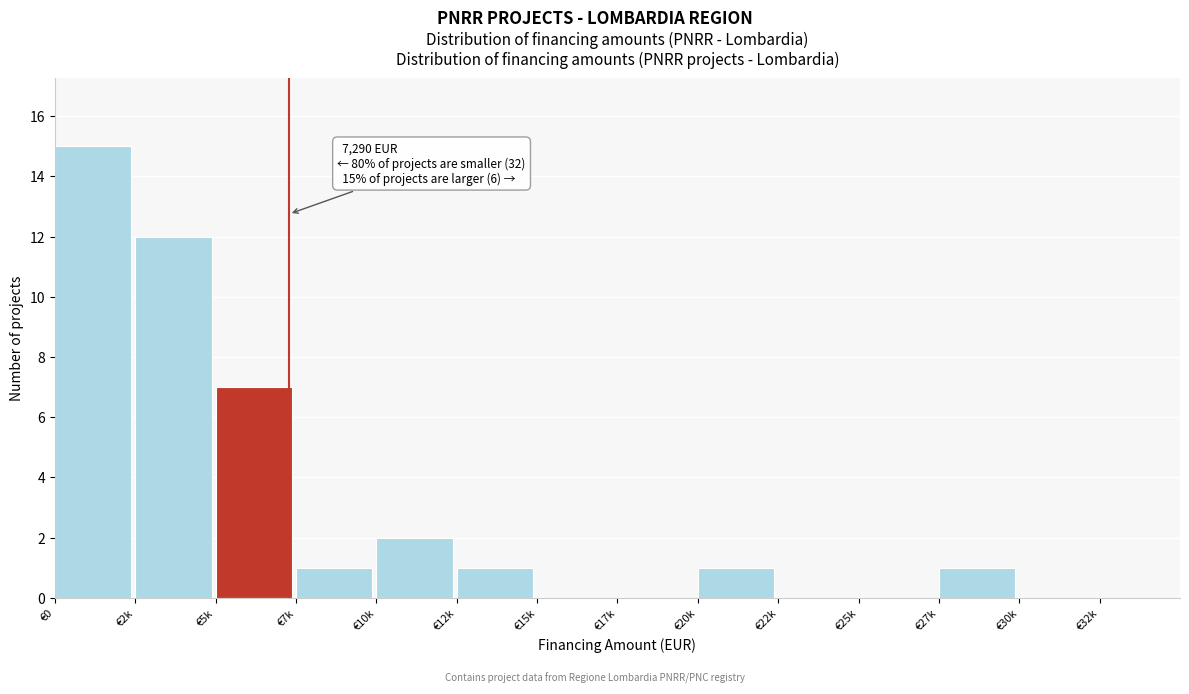

Reading left to right, what are all the values shown in this chart?

€0=15	€2k=12	€5k=7	€7k=1	€10k=2	€12k=1	€15k=0	€17k=0	€20k=1	€22k=0	€25k=0	€27k=1	€30k=0	€32k=0